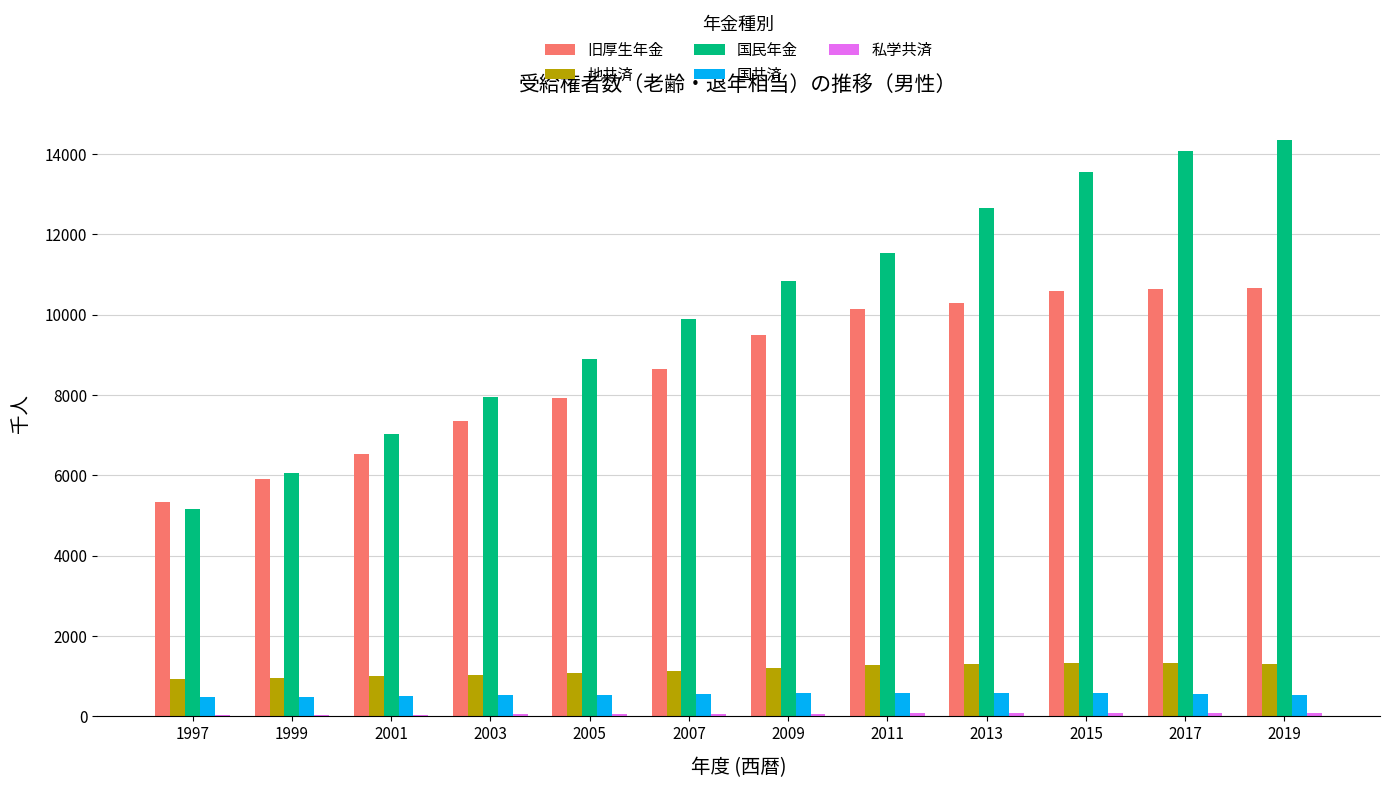

How many data points does each series have?

12